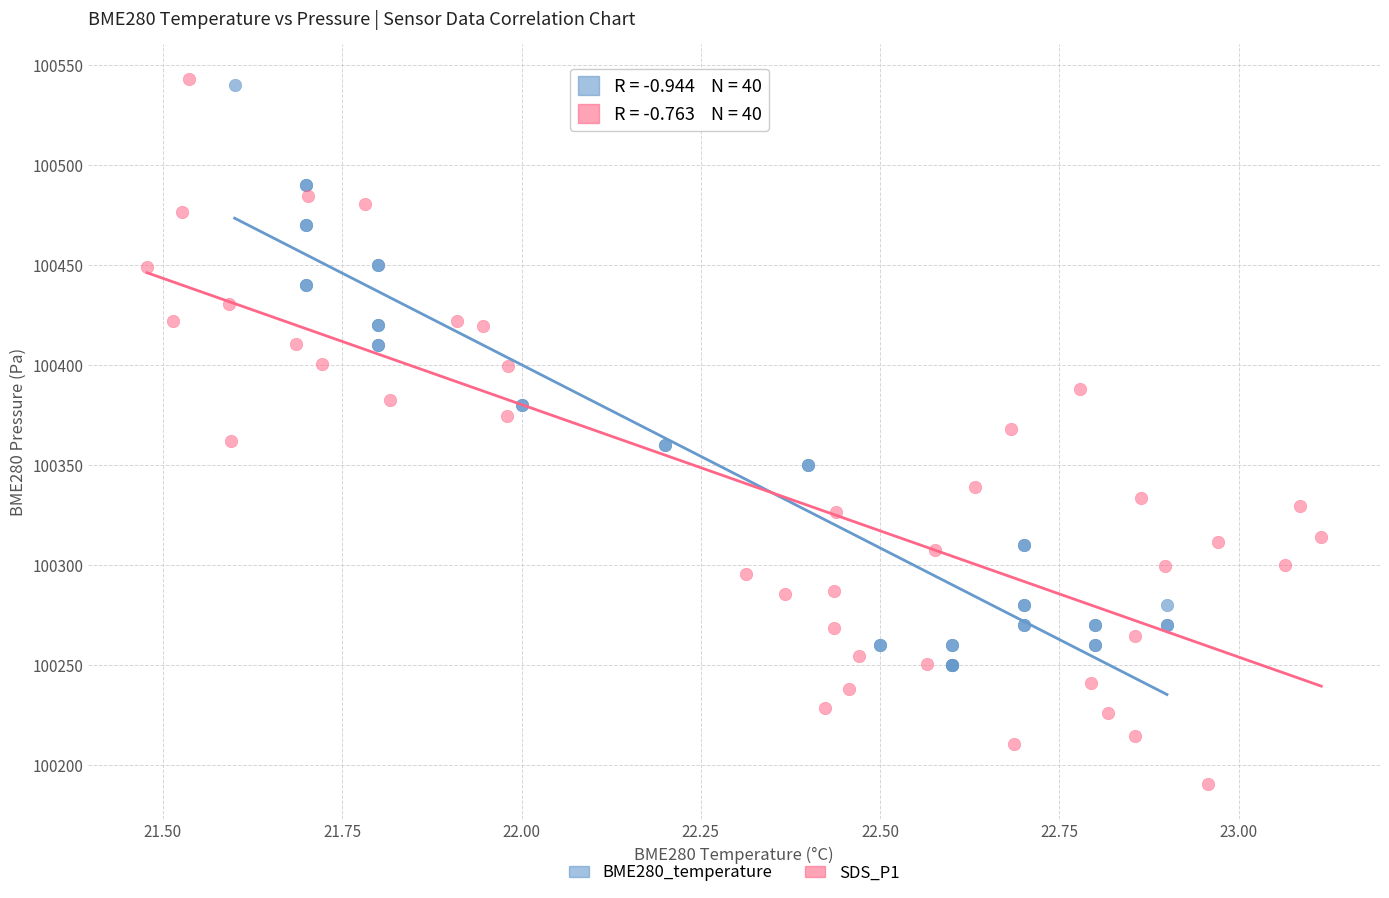

Which series reaches the minimum Y coordinate?

SDS_P1